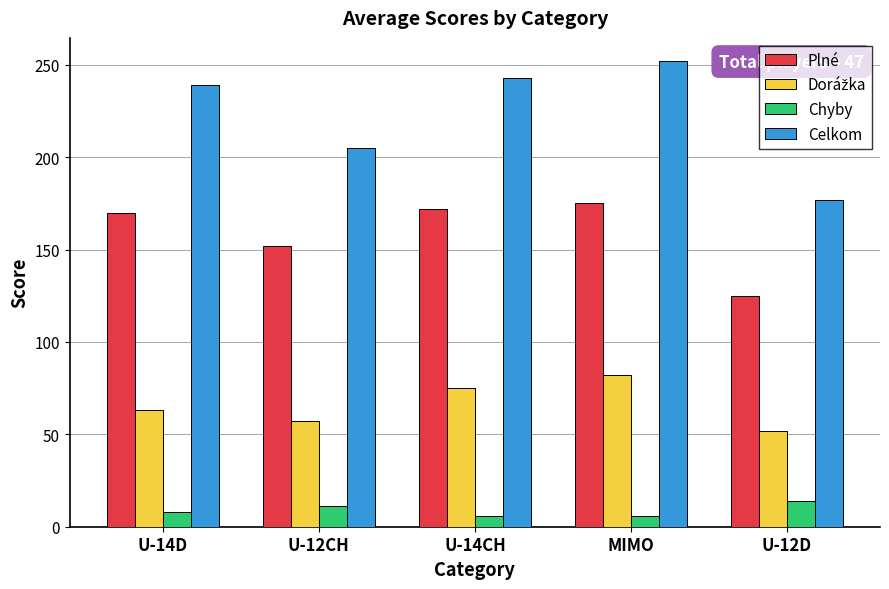

What is the total value across all series at MIMO?

515